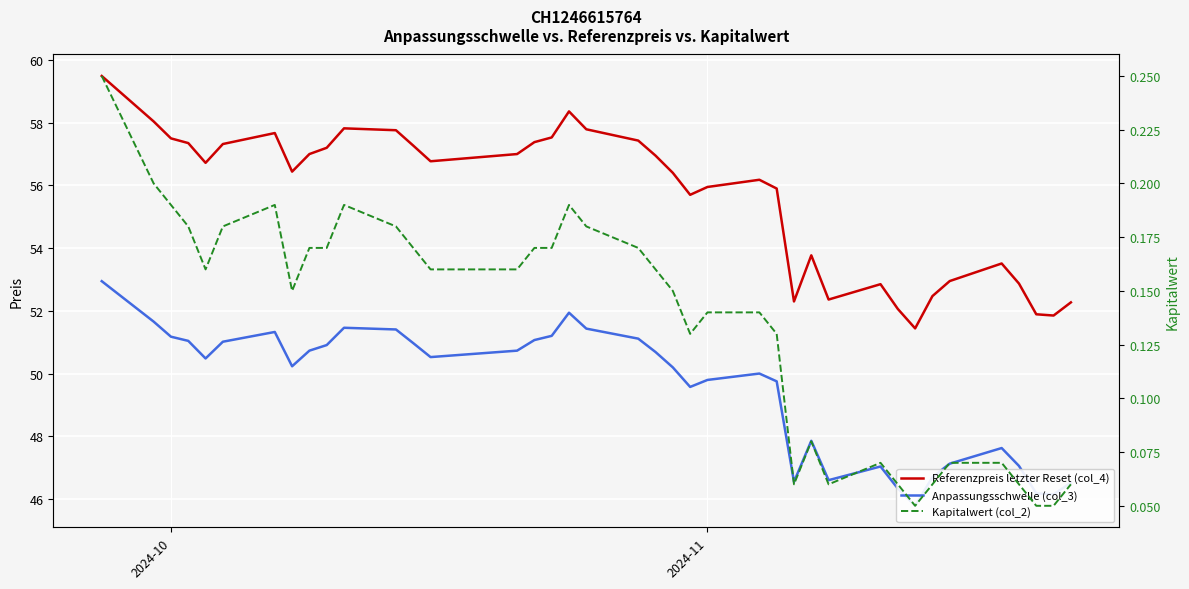

Reading left to right, transcribe all the data shown in this chart.

Referenzpreis letzter Reset (col_4): 59.5	58.0	57.5	57.4	56.7	57.3	57.7	56.4	57.0	57.2	57.8	57.8	57.3	56.8	57.0	57.4	57.5	58.4	57.8	57.4	57.0	56.4	55.7	56.0	56.2	55.9	52.3	53.8	52.4	52.9	52.1	51.4	52.5	53.0	53.5	52.9	51.9	51.9	52.3
Anpassungsschwelle (col_3): 52.9	51.7	51.2	51.0	50.5	51.0	51.3	50.2	50.7	50.9	51.5	51.4	51.0	50.5	50.7	51.1	51.2	51.9	51.4	51.1	50.7	50.2	49.6	49.8	50.0	49.8	46.5	47.9	46.6	47.0	46.3	45.8	46.7	47.1	47.6	47.1	46.2	46.1	46.5
Kapitalwert (col_2): 0.2	0.2	0.2	0.2	0.2	0.2	0.2	0.1	0.2	0.2	0.2	0.2	0.2	0.2	0.2	0.2	0.2	0.2	0.2	0.2	0.2	0.1	0.1	0.1	0.1	0.1	0.1	0.1	0.1	0.1	0.1	0.1	0.1	0.1	0.1	0.1	0.1	0.1	0.1